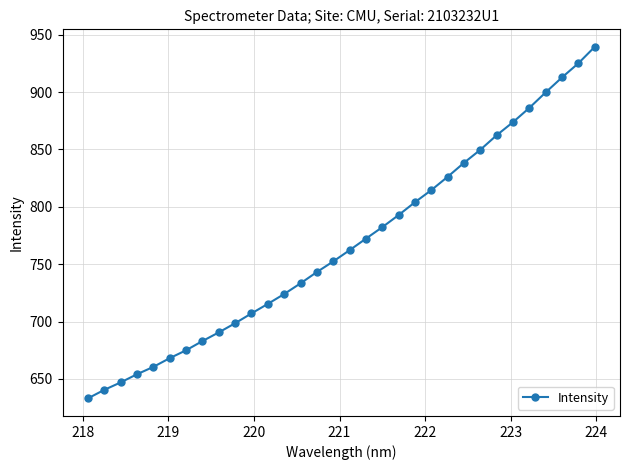

What is the value of the 16th point from the left?

752.4